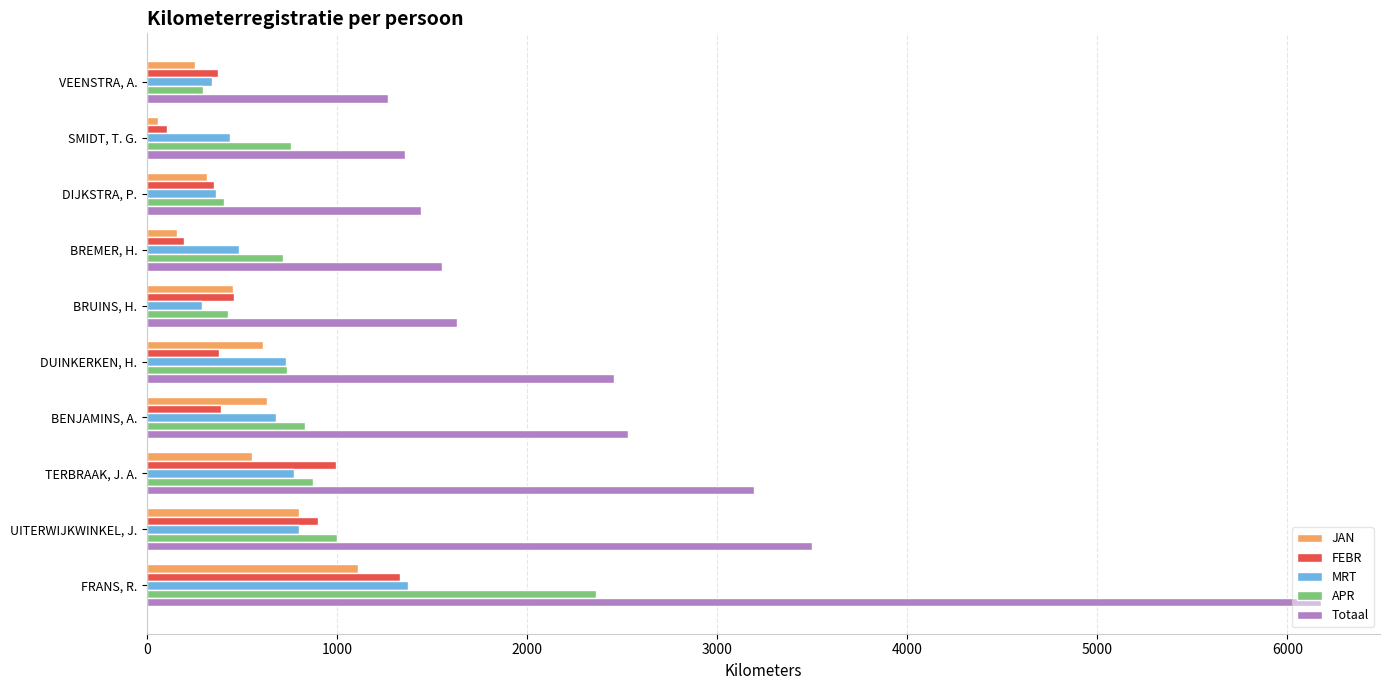

Is it true that JAN equals 632 at BENJAMINS, A.?

True